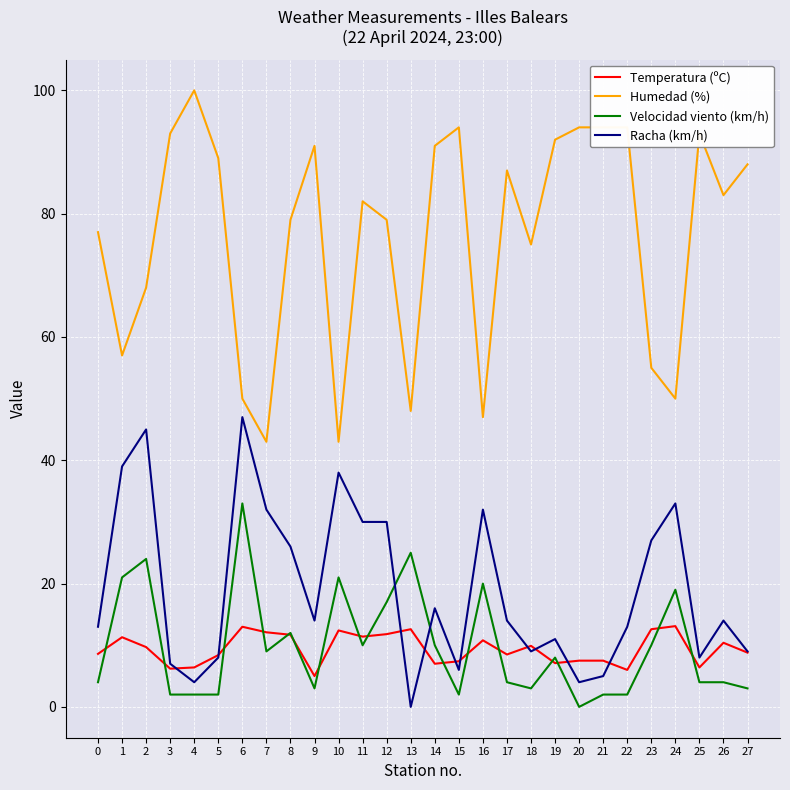

At which category does Velocidad viento (km/h) reach its first local peak?

2